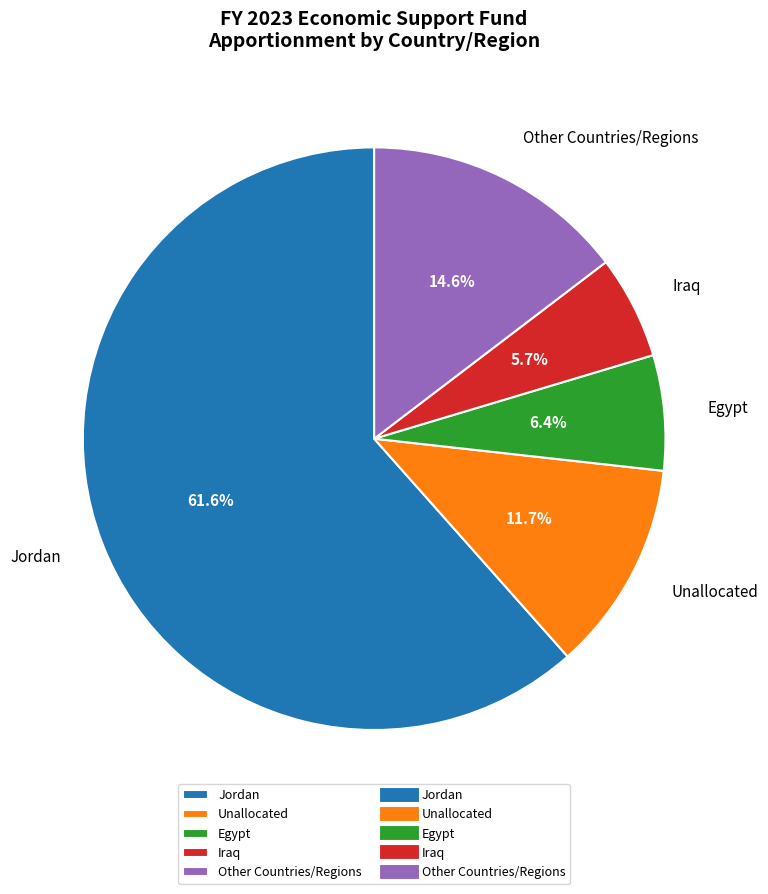

What is the smallest slice in the pie chart?

Iraq